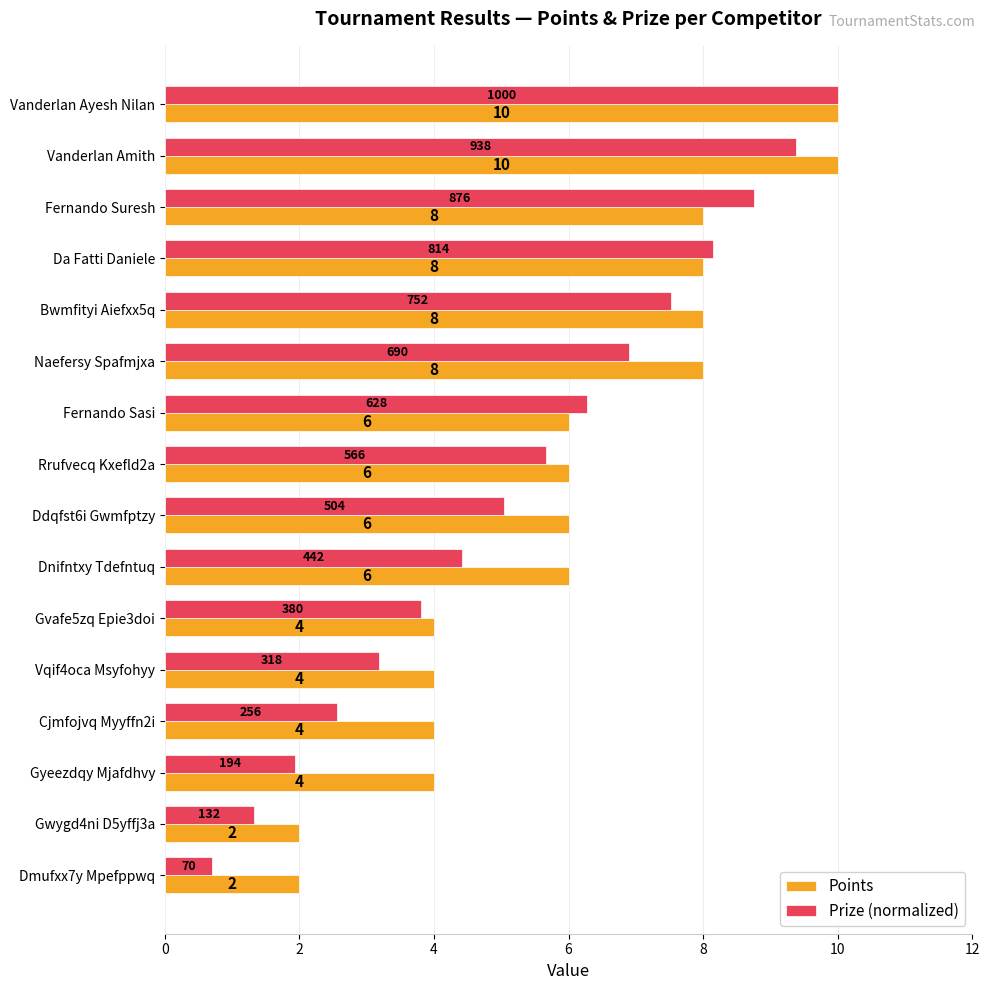

At Gwygd4ni D5yffj3a, list the series in order from smallest to largest.

Prize (normalized), Points